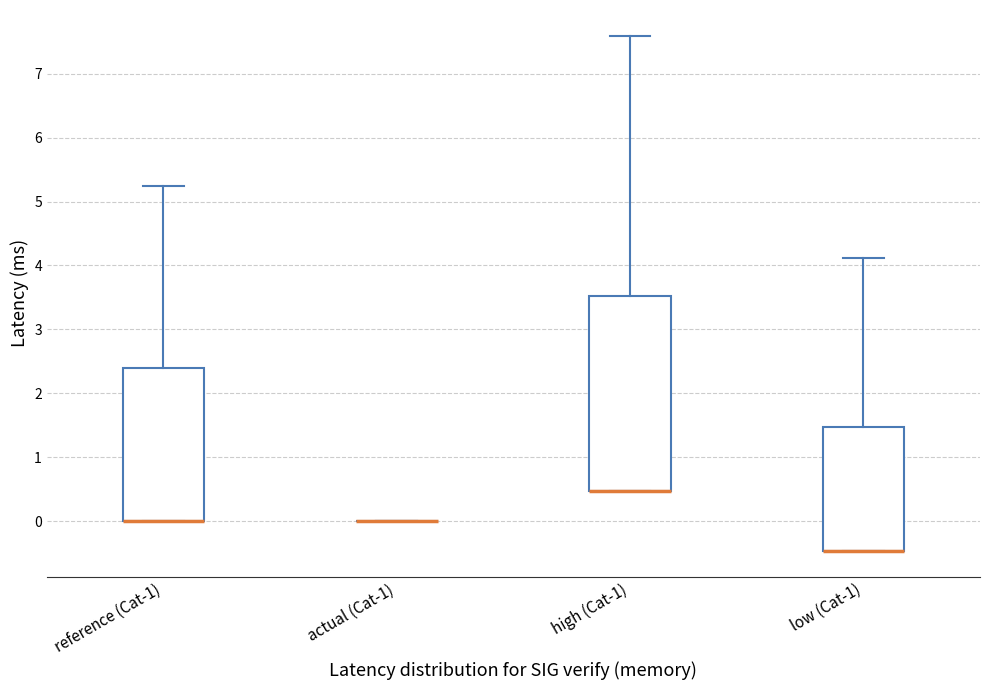

Reading left to right, read every box against the y-axis: the position of its median line, the range the box covers, and the ends of its whiskers. The values are not printed on the chart, so give them approximately, as read against the axis.

reference (Cat-1): median 0.0 (drawn on the box's lower edge), box 0.0 to 2.4, whiskers 0.0 to 5.2
actual (Cat-1): box collapsed to a line at 0.0, whiskers 0.0 to 0.0
high (Cat-1): median 0.5 (drawn on the box's lower edge), box 0.5 to 3.5, whiskers 0.5 to 7.6
low (Cat-1): median -0.5 (drawn on the box's lower edge), box -0.5 to 1.5, whiskers -0.5 to 4.1